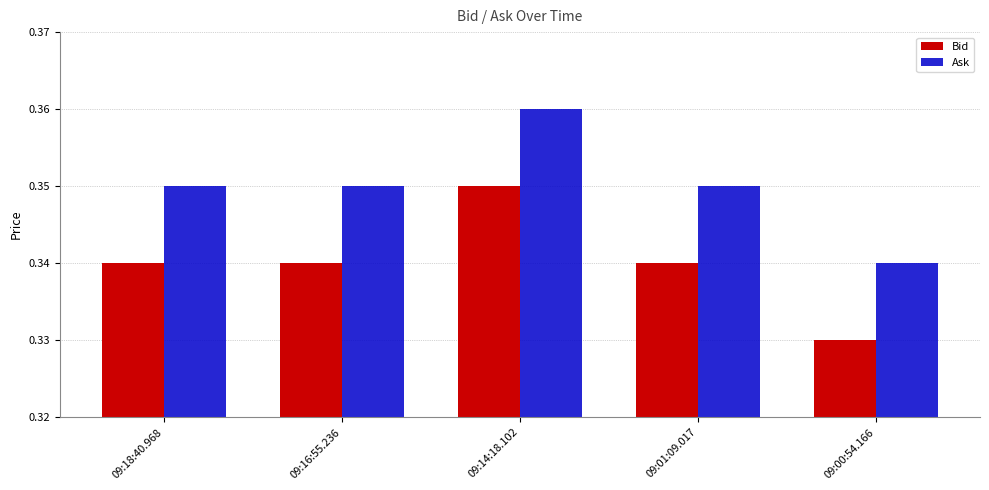

Rank the series by their average value, from highest to lowest.

Ask, Bid